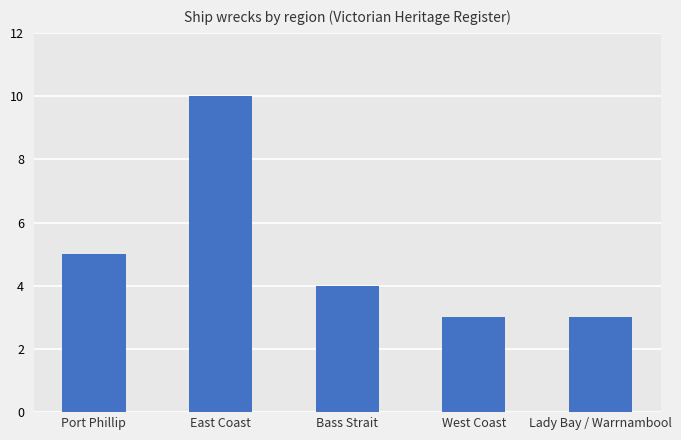

Which category has the highest value across all series?

East Coast